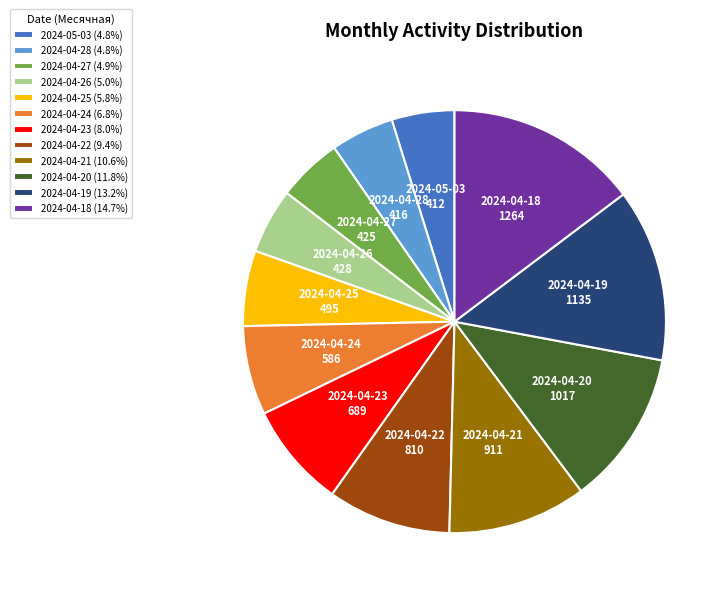

Is there a majority slice in this chart?

No